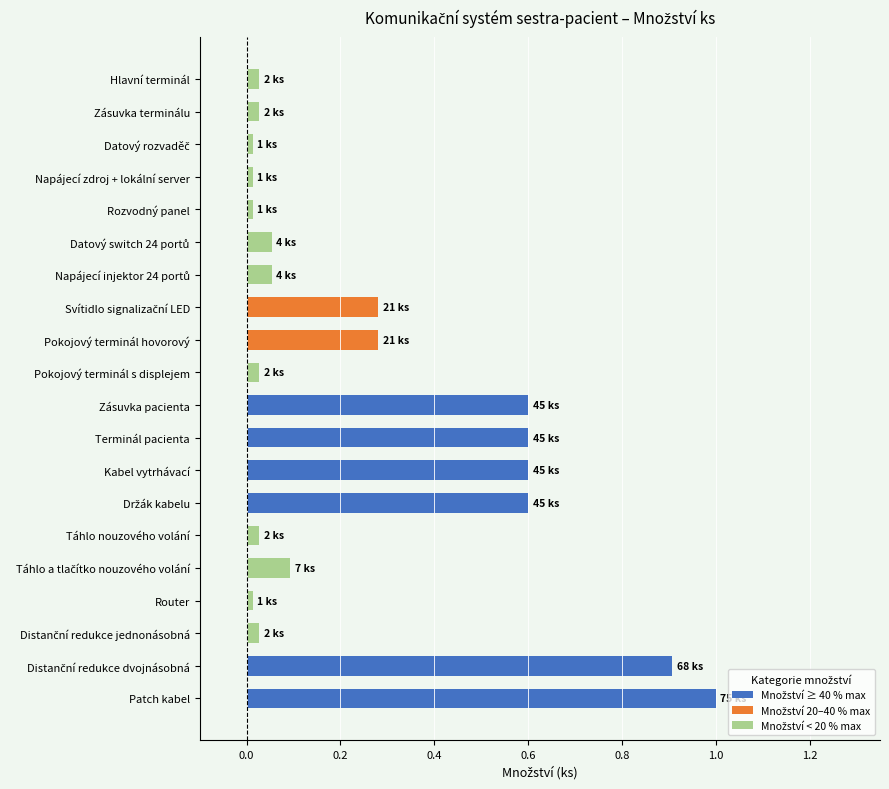

Is it true that the value at Hlavní terminál is 0.0?

True